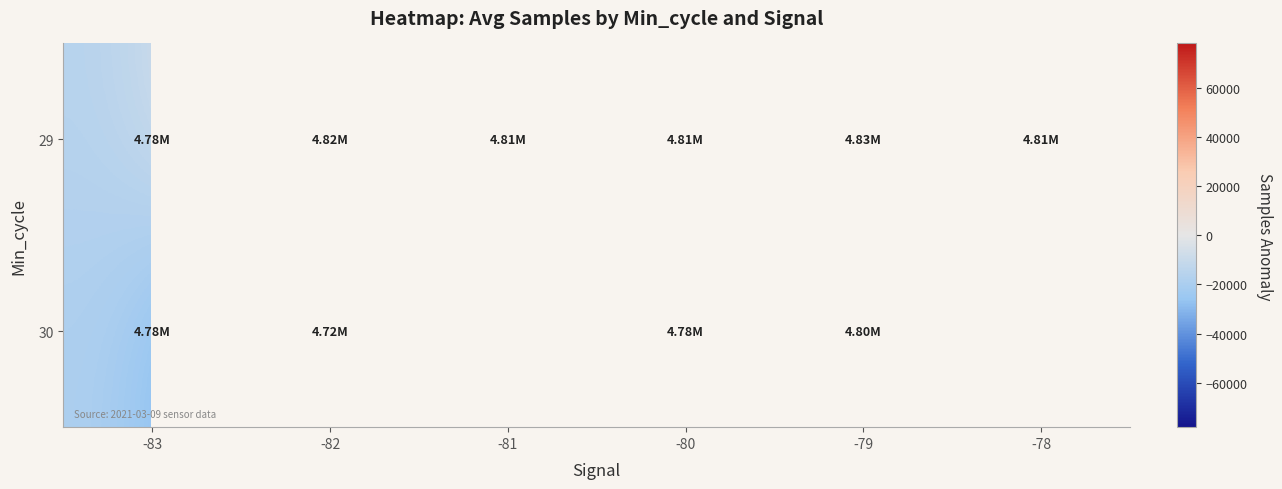

At which category does the chart reach its peak across all series?

-79